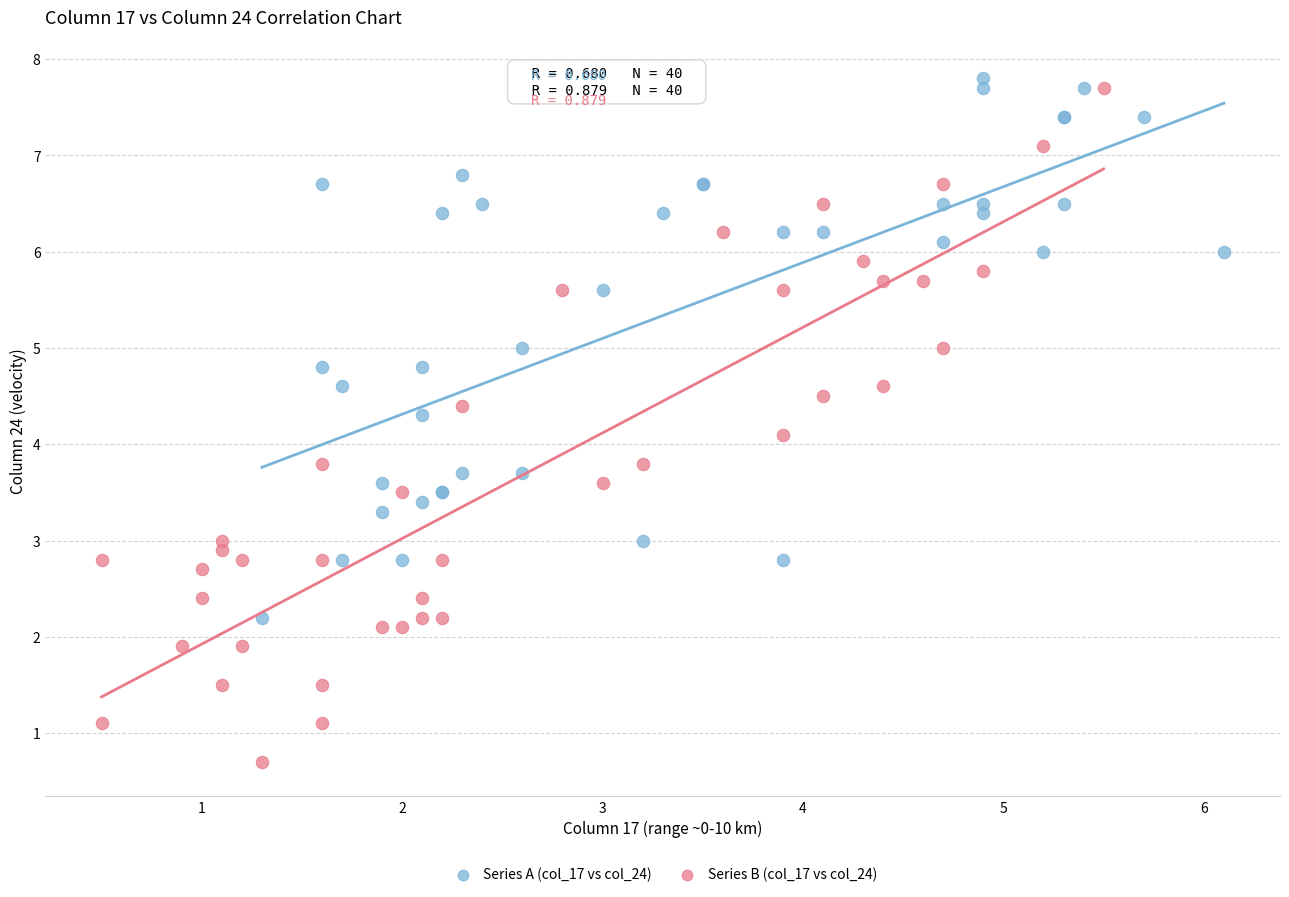

Which series contains the highest Y value?

Series A (col_17 vs col_24)